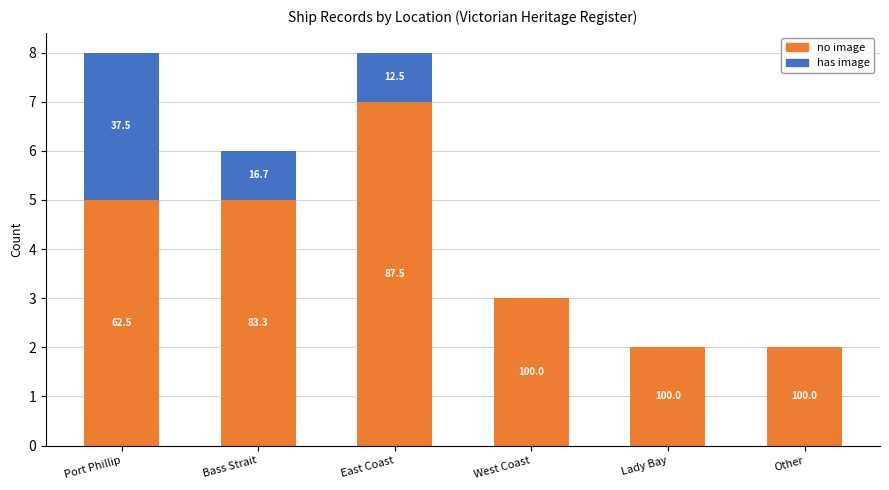

What is the total value across all series at East Coast?

8